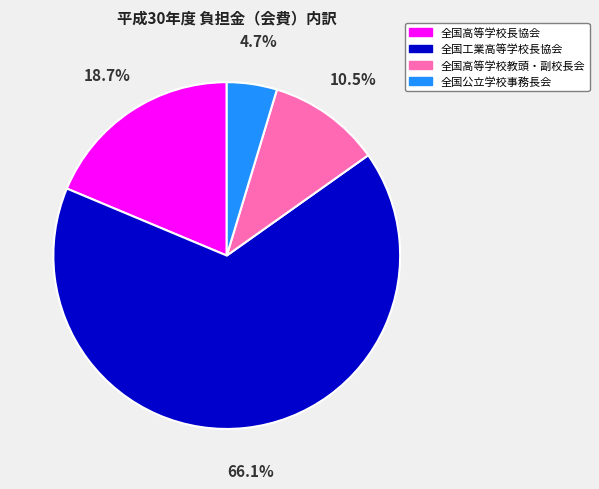

Is 全国工業高等学校長協会 the majority of the pie?

Yes